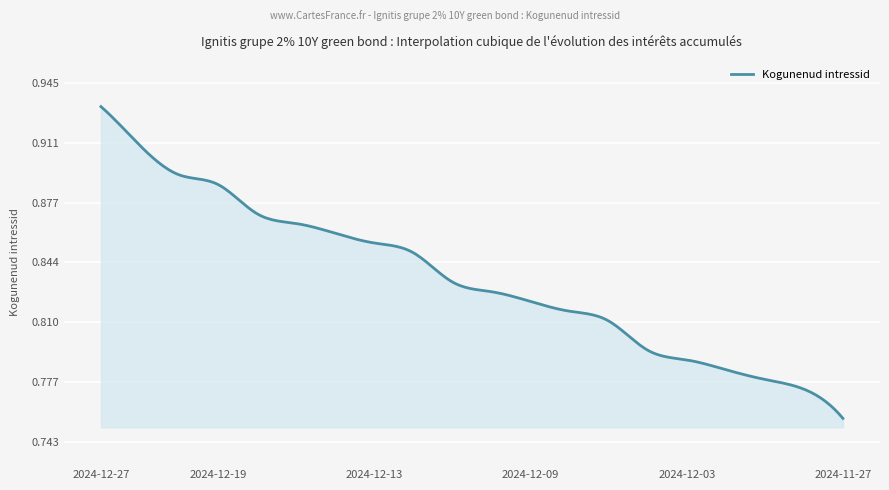

Does the chart have visible grid lines?

Yes